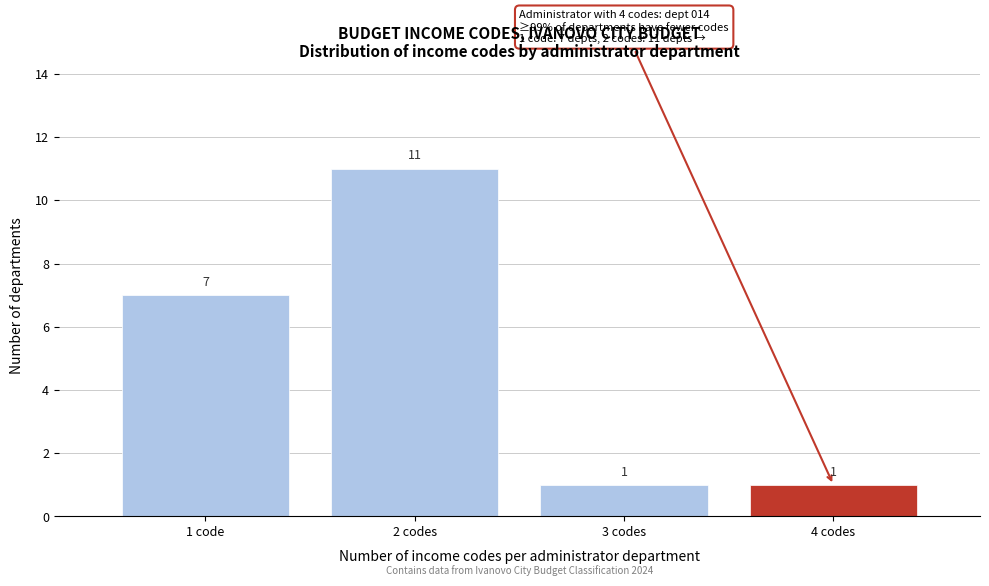

Reading left to right, what are all the values shown in this chart?

1 code=7	2 codes=11	3 codes=1	4 codes=1